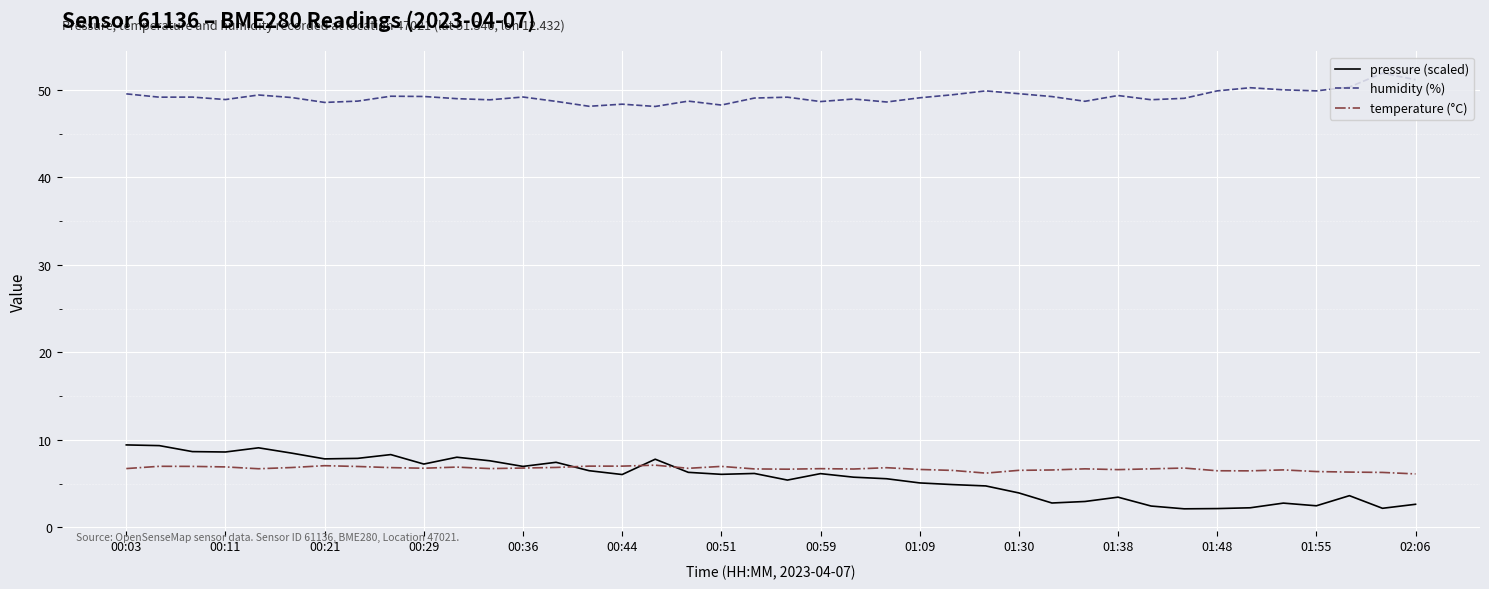

Rank the series by their maximum value, from highest to lowest.

humidity (%), pressure (scaled), temperature (°C)